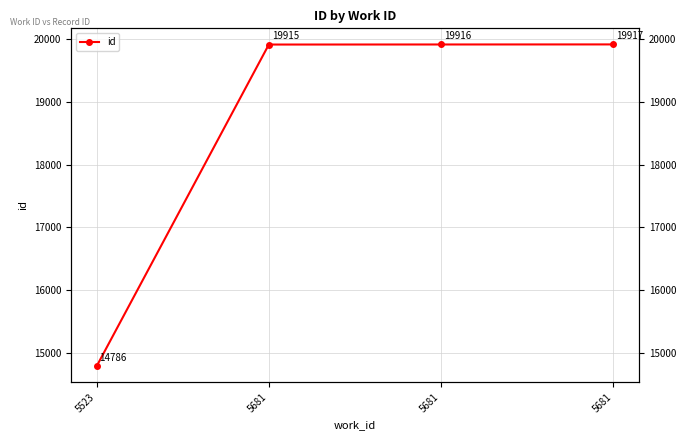

The value at 5681 is 6567. True or false?

False